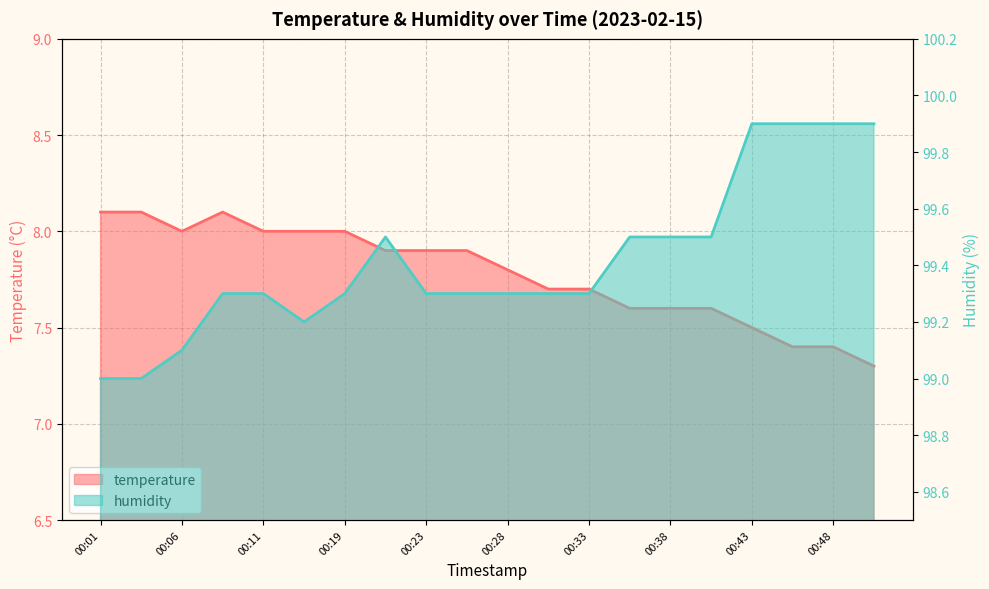

In temperature, how many points are higher than both neighbors (excluding endpoints)?

1